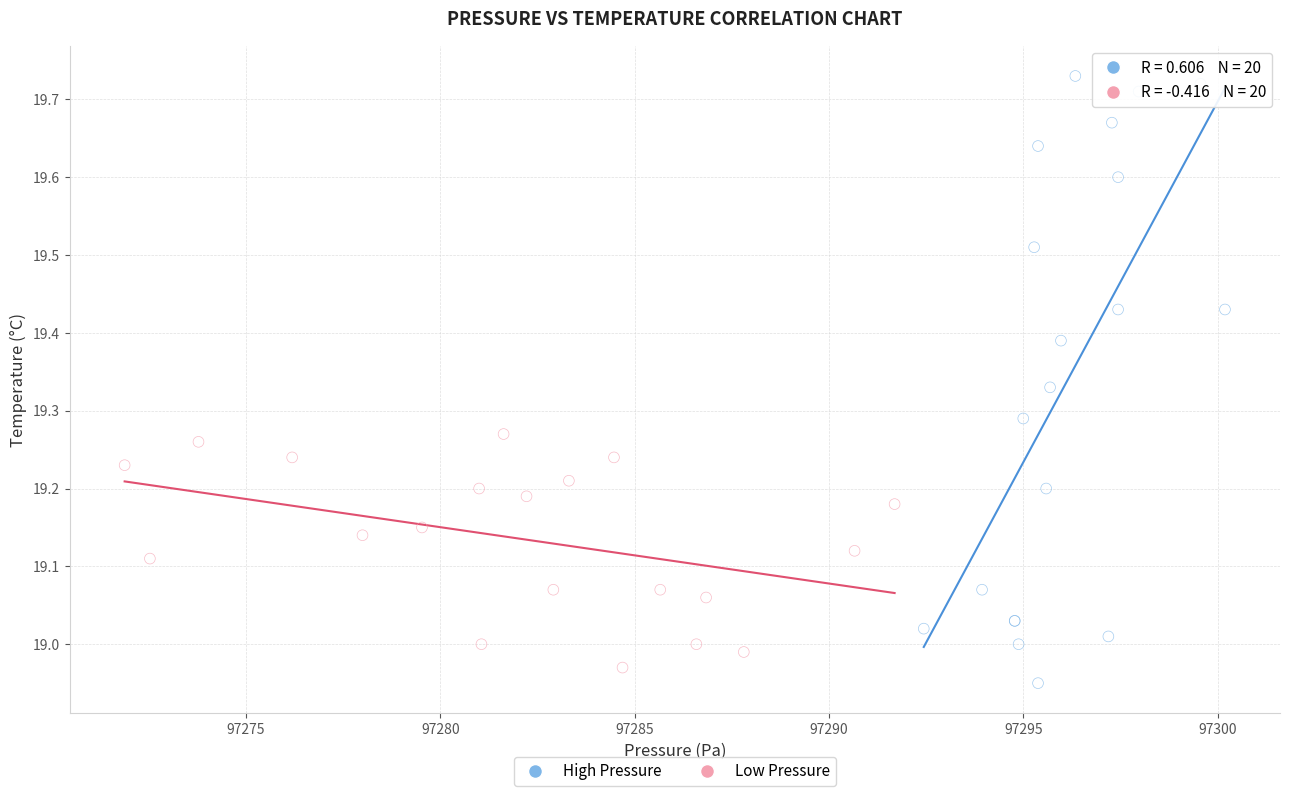

Which series reaches the maximum Y coordinate?

High Pressure